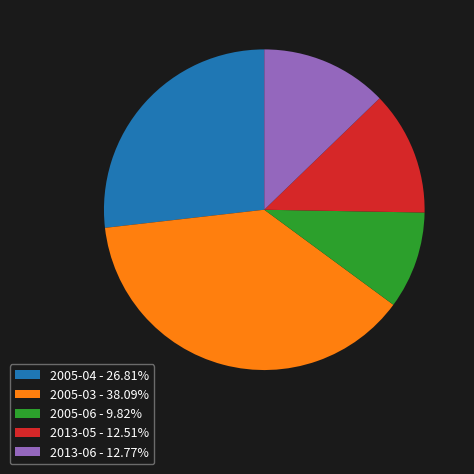

Does 2005-04 - 26.81% represent more than half of the total?

No